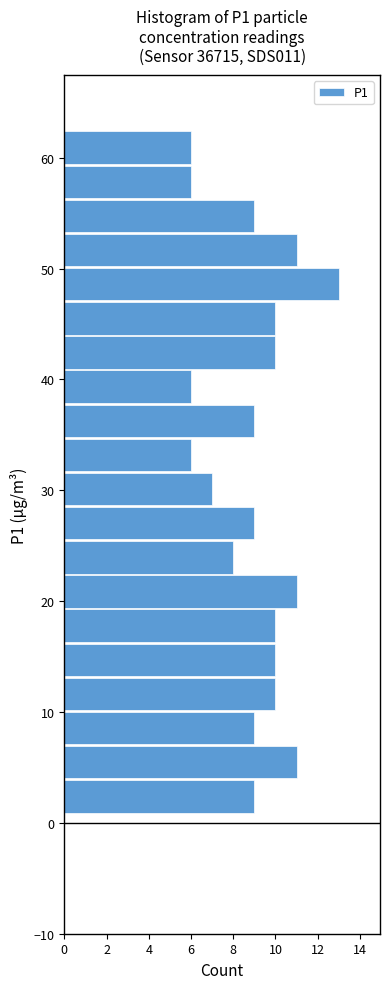

Around what value on the y-axis is the longest bar? Give the approximate position of its centre, as read against the axis.

49